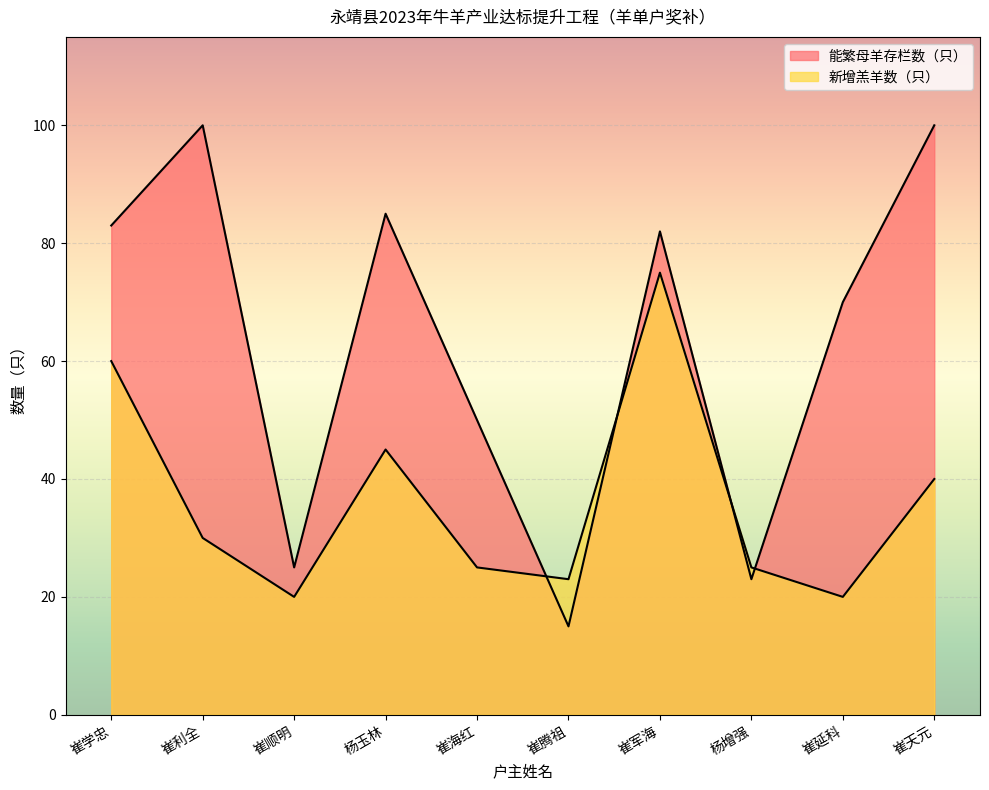

How many values in the 新增羔羊数（只） series are below 30?

5